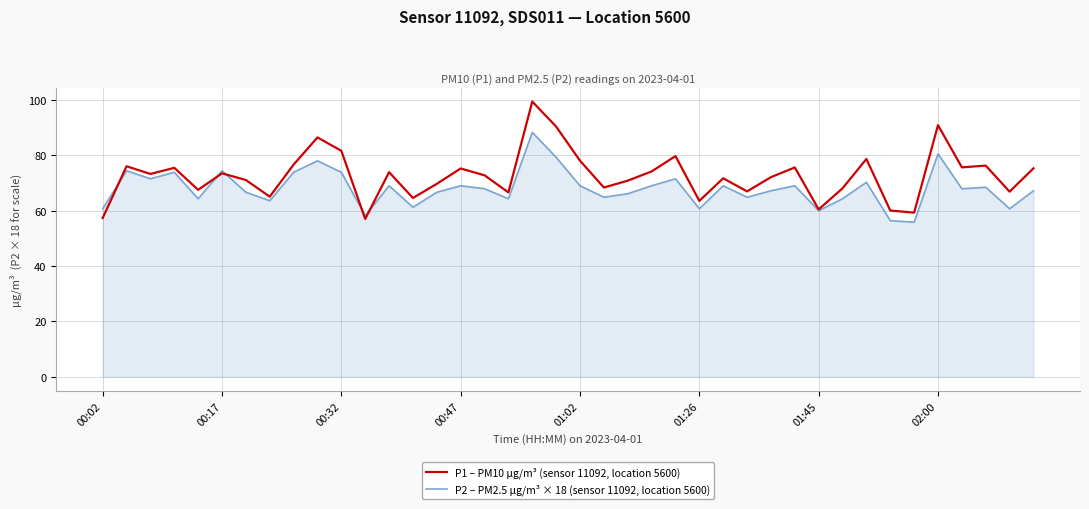

Rank the series by their maximum value, from lowest to highest.

P2 – PM2.5 µg/m³ × 18 (sensor 11092, location 5600), P1 – PM10 µg/m³ (sensor 11092, location 5600)